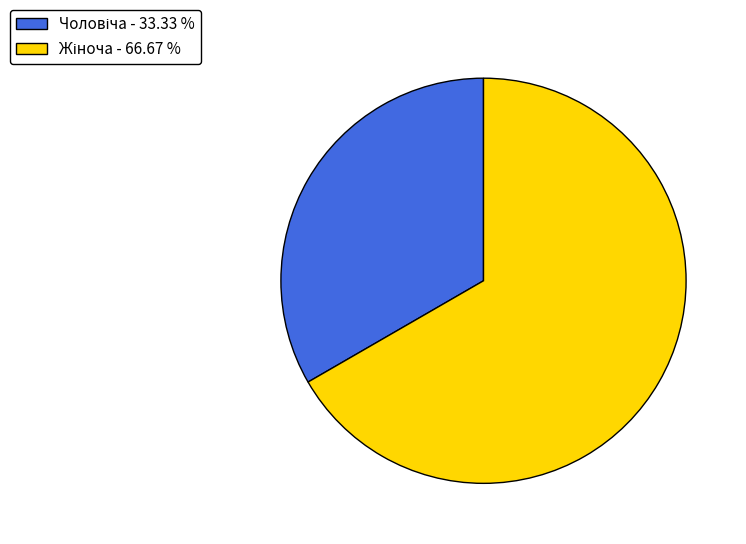

Does any single category account for the majority?

Yes